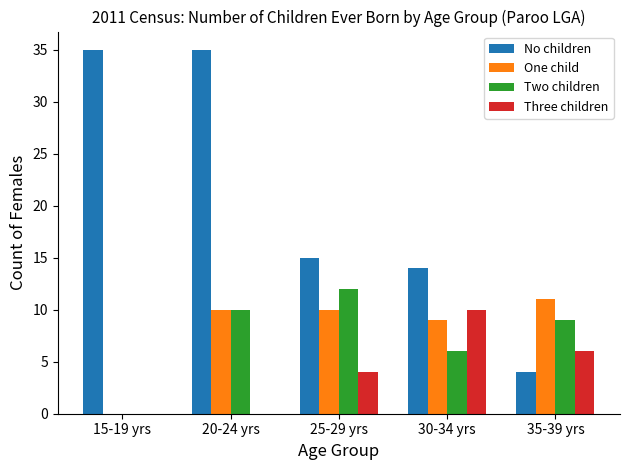

What are all the series names shown in the legend?

No children, One child, Two children, Three children